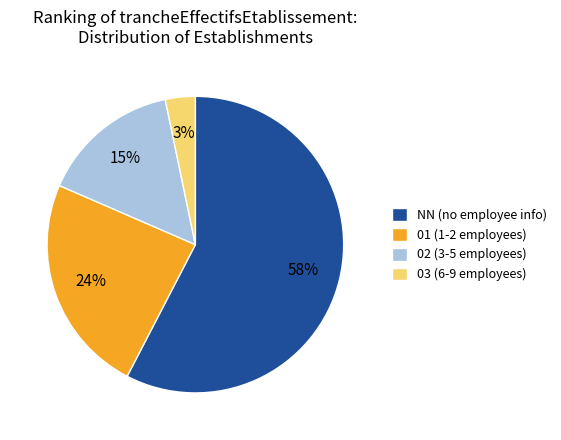

What percentage is the NN slice, to the nearest percent?

58%